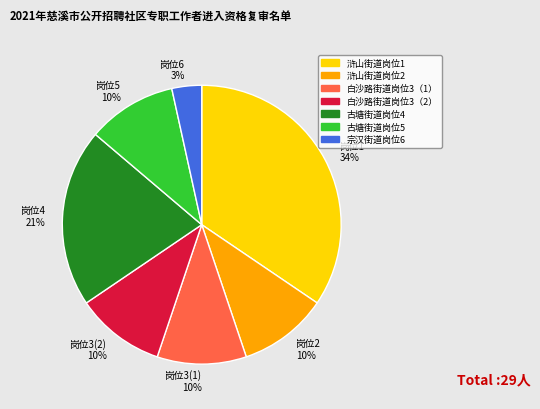

Is the sum of 岗位5 10% and 岗位3(1) 10% greater than half?

No